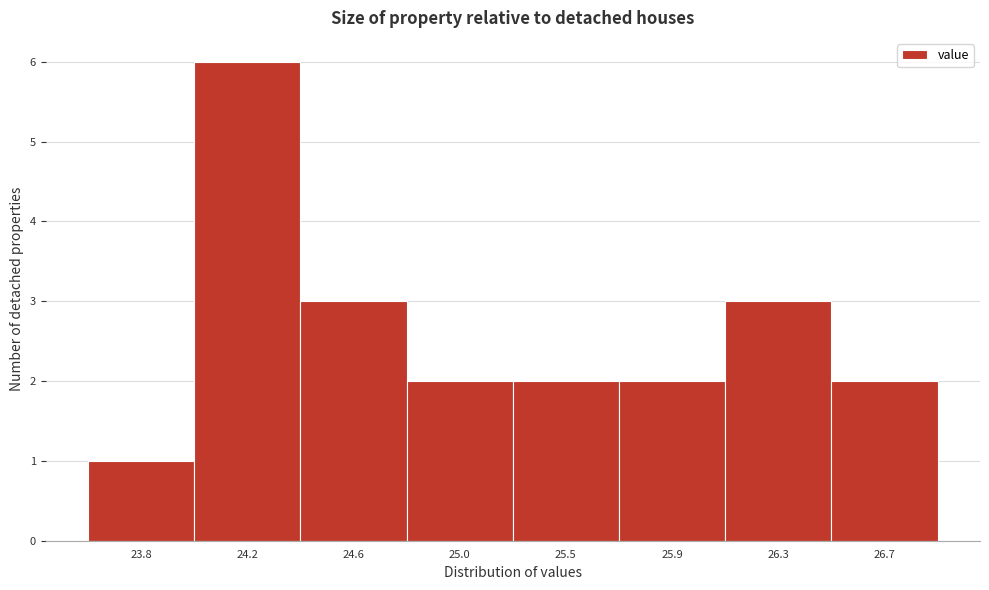

Reading left to right, what are all the values shown in this chart?

23.8=1	24.2=6	24.6=3	25.0=2	25.5=2	25.9=2	26.3=3	26.7=2